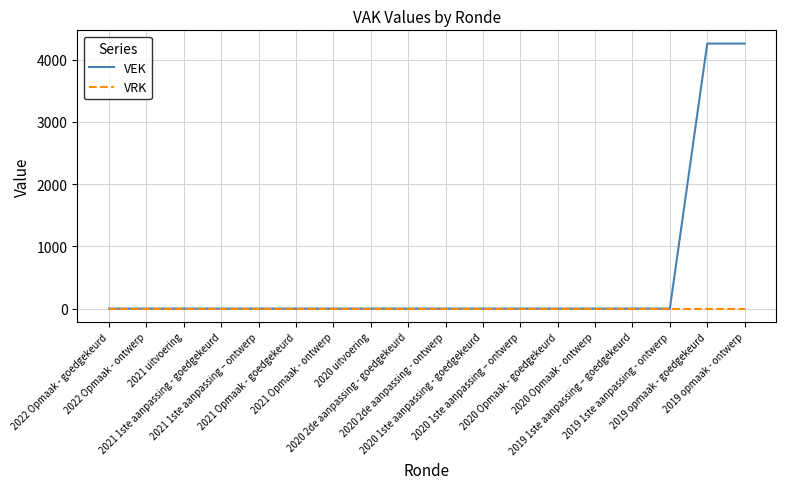

Reading left to right, what are all the values shown in this chart?

VEK: 2022 Opmaak - goedgekeurd=0	2022 Opmaak - ontwerp=0	2021 uitvoering=0	2021 1ste aanpassing - goedgekeurd=0	2021 1ste aanpassing – ontwerp=0	2021 Opmaak - goedgekeurd=0	2021 Opmaak - ontwerp=0	2020 uitvoering=0	2020 2de aanpassing - goedgekeurd=0	2020 2de aanpassing - ontwerp=0	2020 1ste aanpassing - goedgekeurd=0	2020 1ste aanpassing – ontwerp=0	2020 Opmaak - goedgekeurd=0	2020 Opmaak - ontwerp=0	2019 1ste aanpassing – goedgekeurd=0	2019 1ste aanpassing - ontwerp=0	2019 opmaak - goedgekeurd=4258	2019 opmaak - ontwerp=4258
VRK: 2022 Opmaak - goedgekeurd=0	2022 Opmaak - ontwerp=0	2021 uitvoering=0	2021 1ste aanpassing - goedgekeurd=0	2021 1ste aanpassing – ontwerp=0	2021 Opmaak - goedgekeurd=0	2021 Opmaak - ontwerp=0	2020 uitvoering=0	2020 2de aanpassing - goedgekeurd=0	2020 2de aanpassing - ontwerp=0	2020 1ste aanpassing - goedgekeurd=0	2020 1ste aanpassing – ontwerp=0	2020 Opmaak - goedgekeurd=0	2020 Opmaak - ontwerp=0	2019 1ste aanpassing – goedgekeurd=0	2019 1ste aanpassing - ontwerp=0	2019 opmaak - goedgekeurd=0	2019 opmaak - ontwerp=0